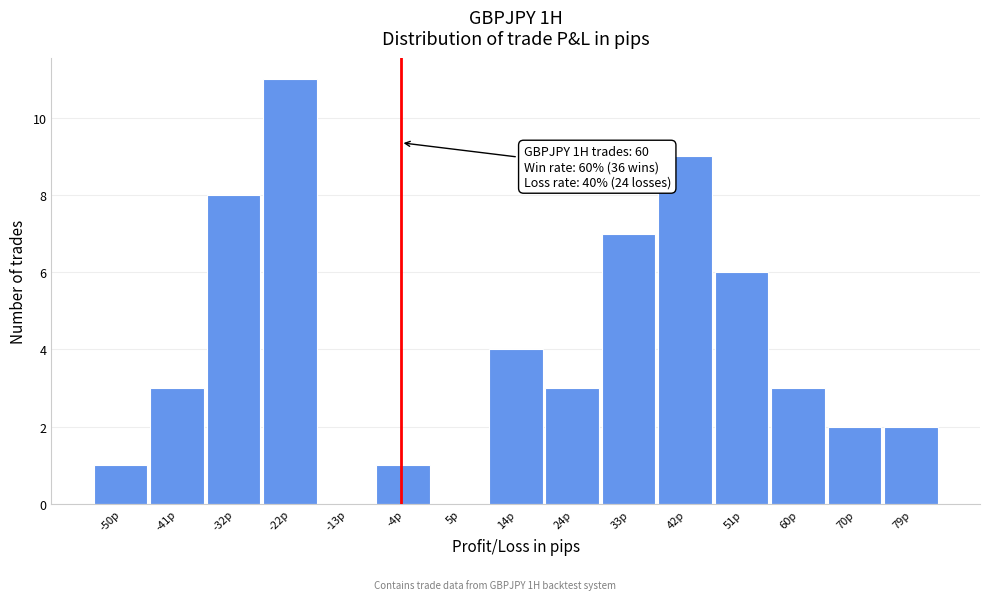

Reading left to right, transcribe all the data shown in this chart.

-50p=1	-41p=3	-32p=8	-22p=11	-13p=0	-4p=1	5p=0	14p=4	24p=3	33p=7	42p=9	51p=6	60p=3	70p=2	79p=2